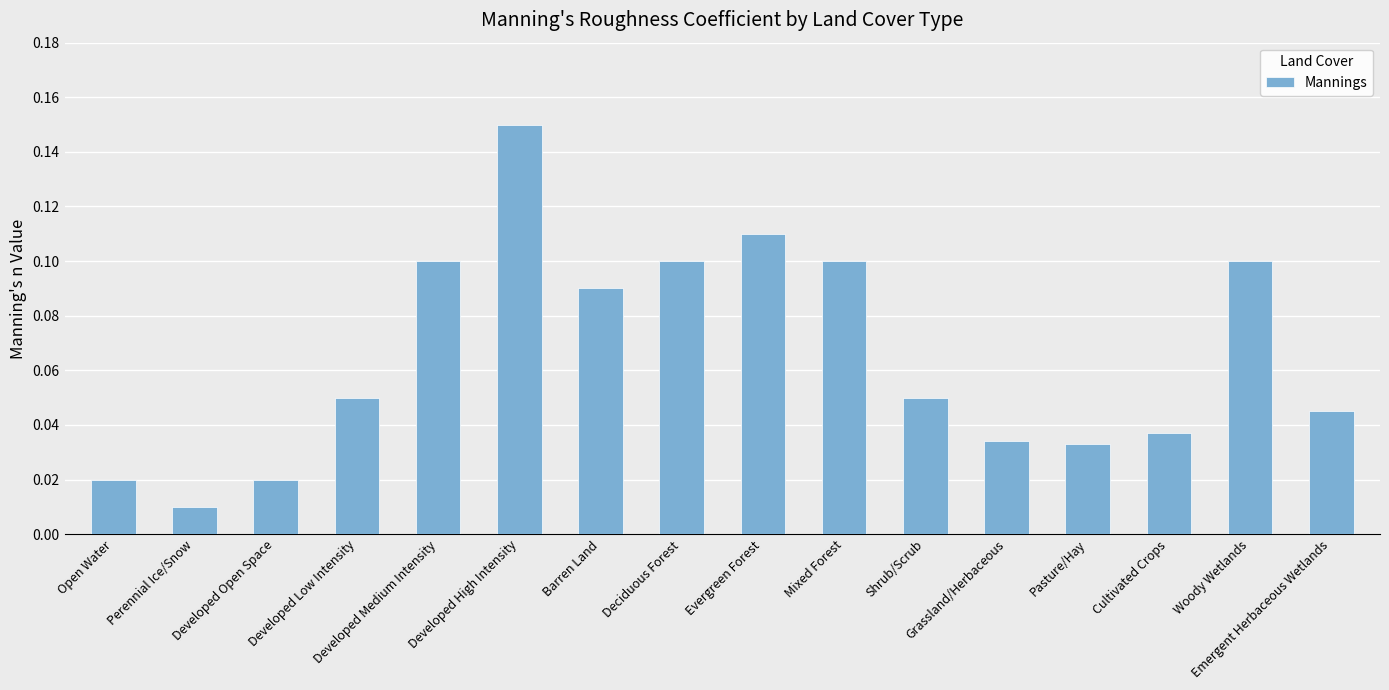

What is the label of the 14th bar from the left?

Cultivated Crops